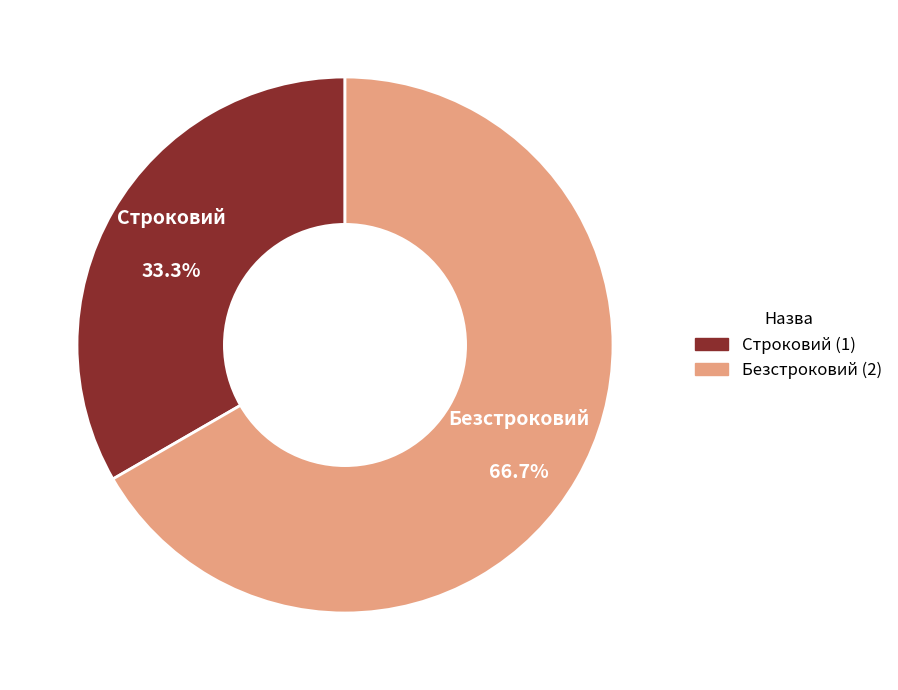

To the nearest percent, what is the average slice percentage?

50%